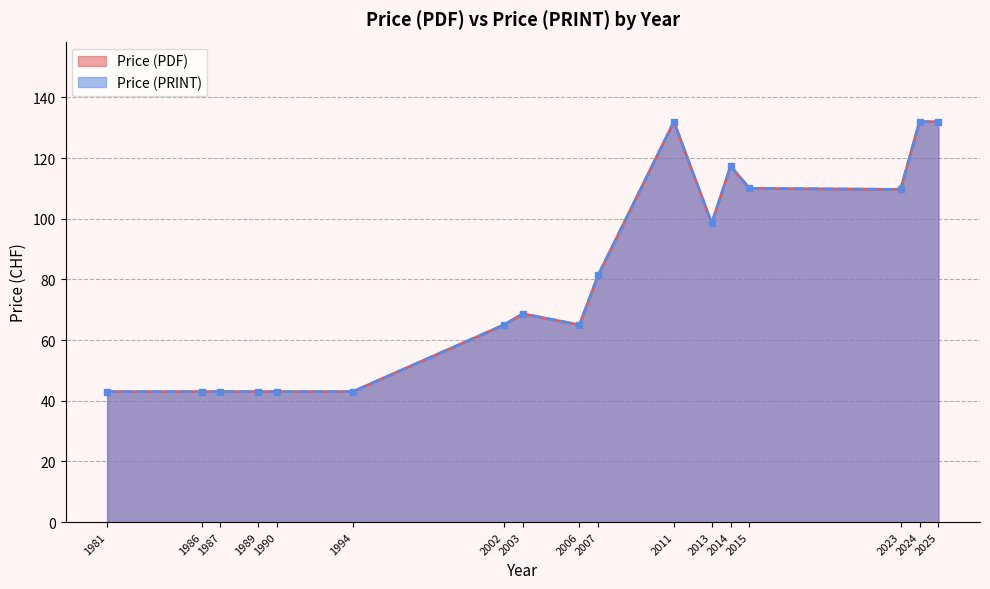

How many interior local peaks does the Price (PDF) series have?

3